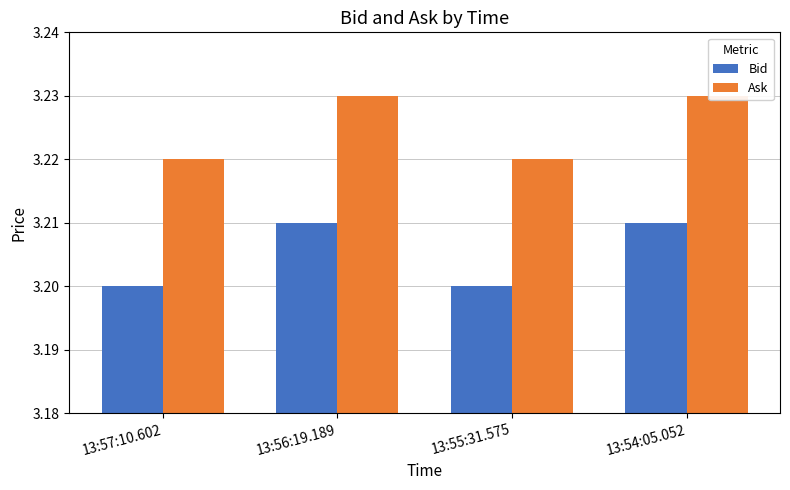

Are the bars horizontal?

No